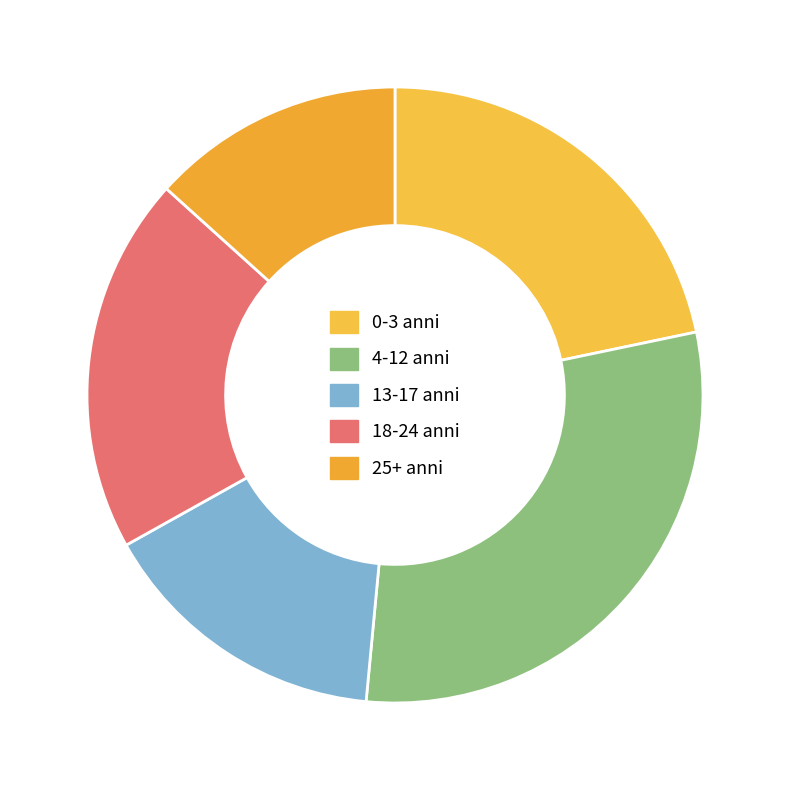

Which category has the smallest portion of the pie?

25+ anni